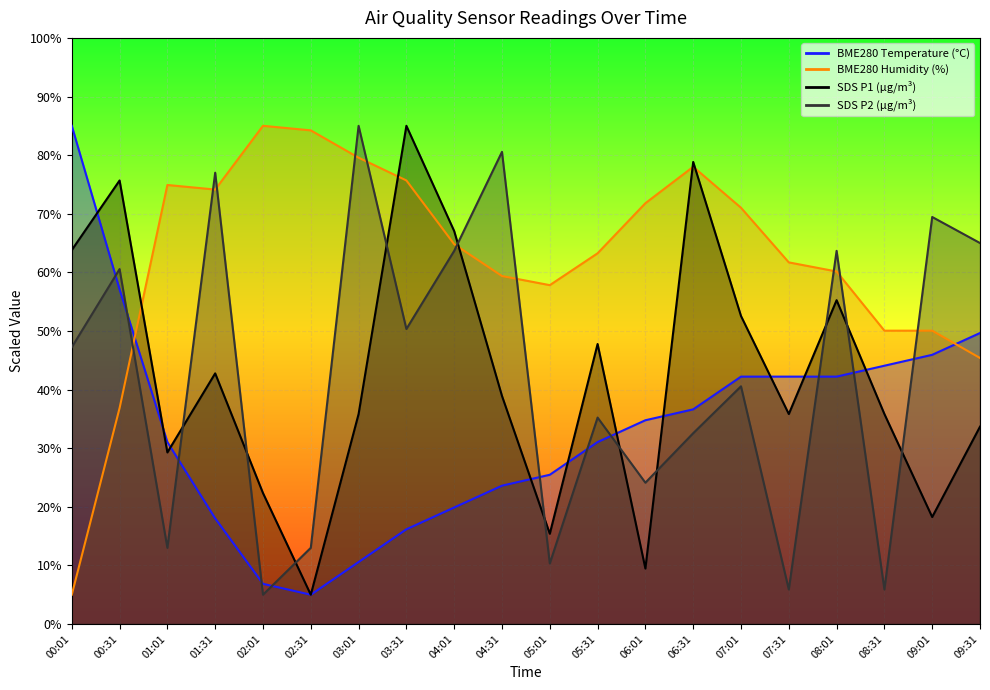

Which series has the largest total across all categories?

BME280_humidity